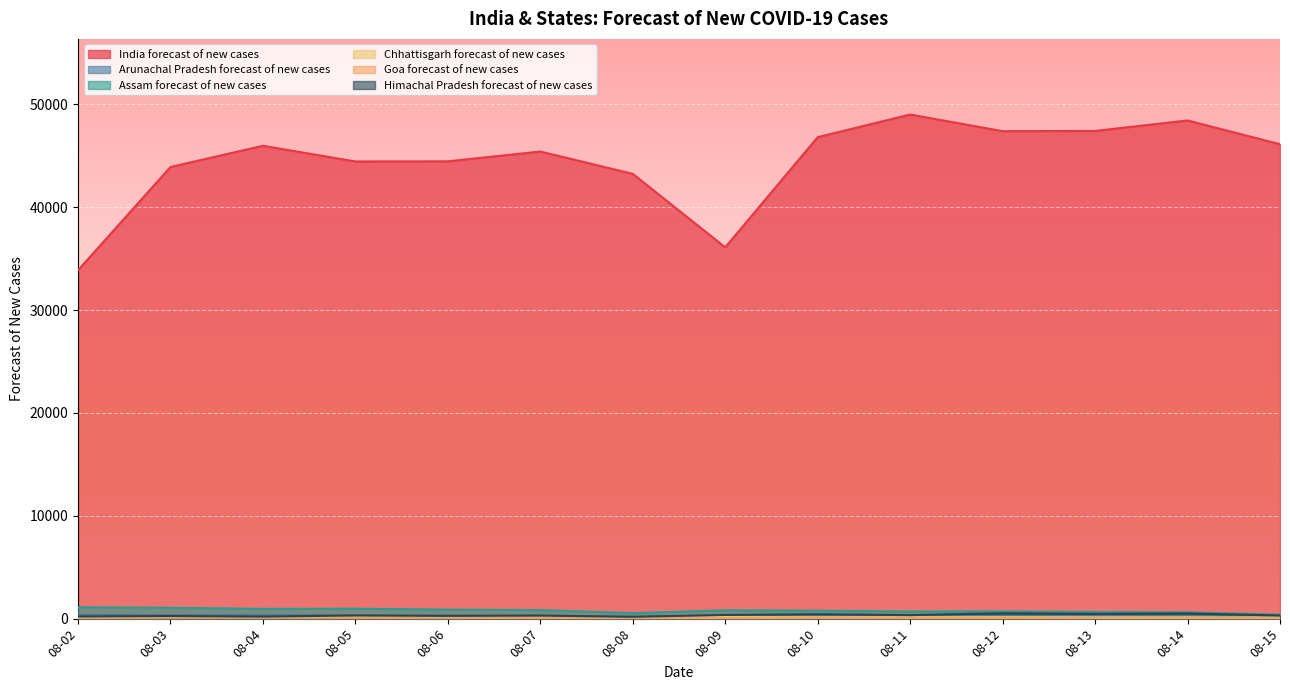

The value of India forecast of new cases at 08-10 is 46825. True or false?

True